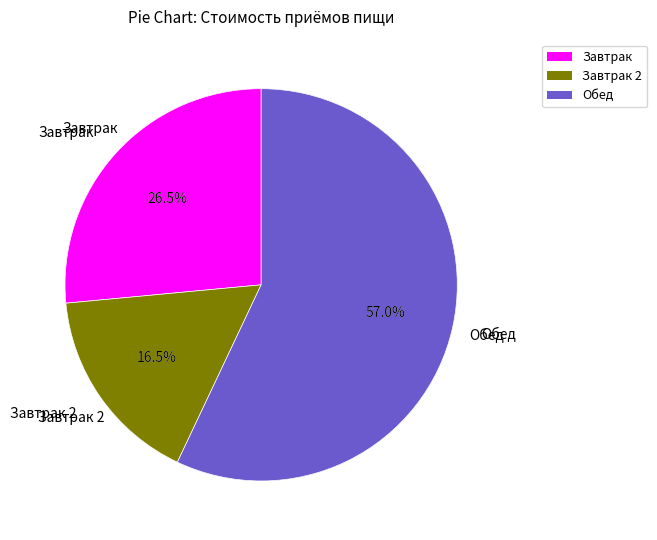

True or false: Котлеты из кур accounts for 12% of the total.

False